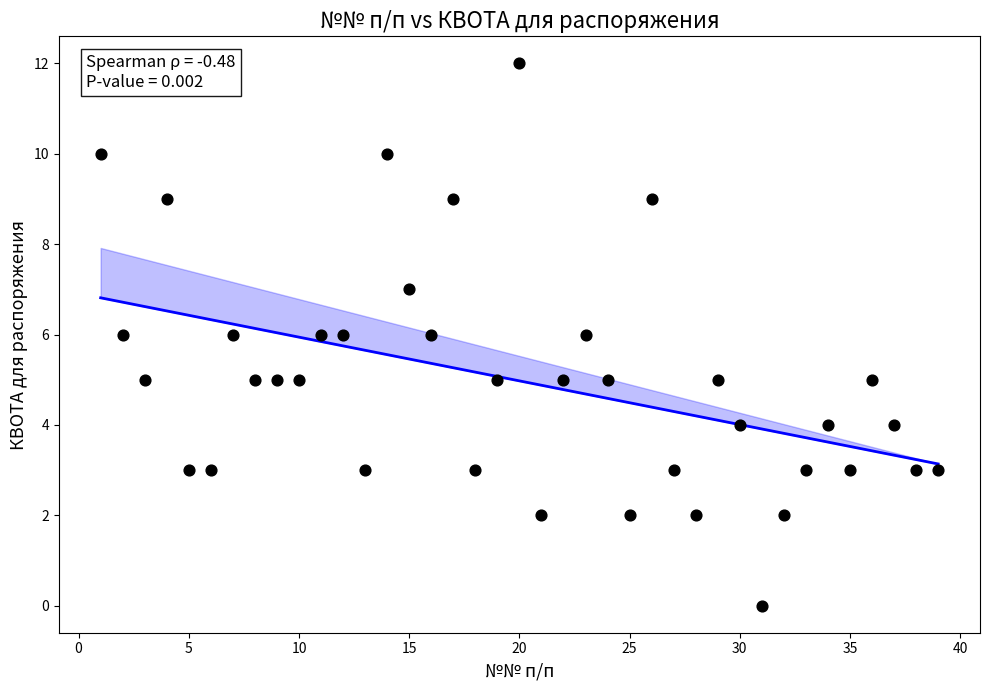

What is the range of X values (max minus min)?

38